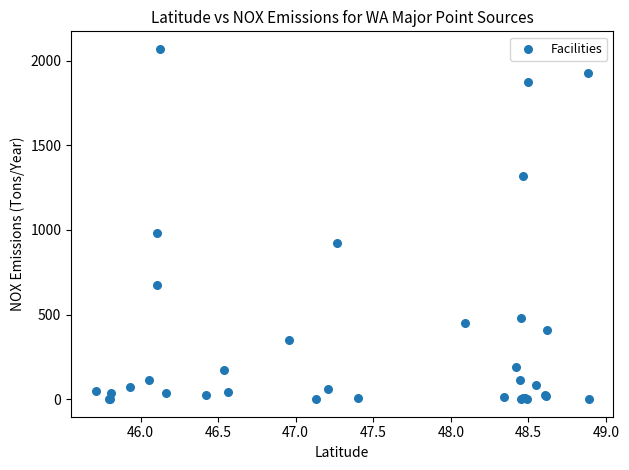

What Y value in the scatter plot is closest to 1034?

981.7